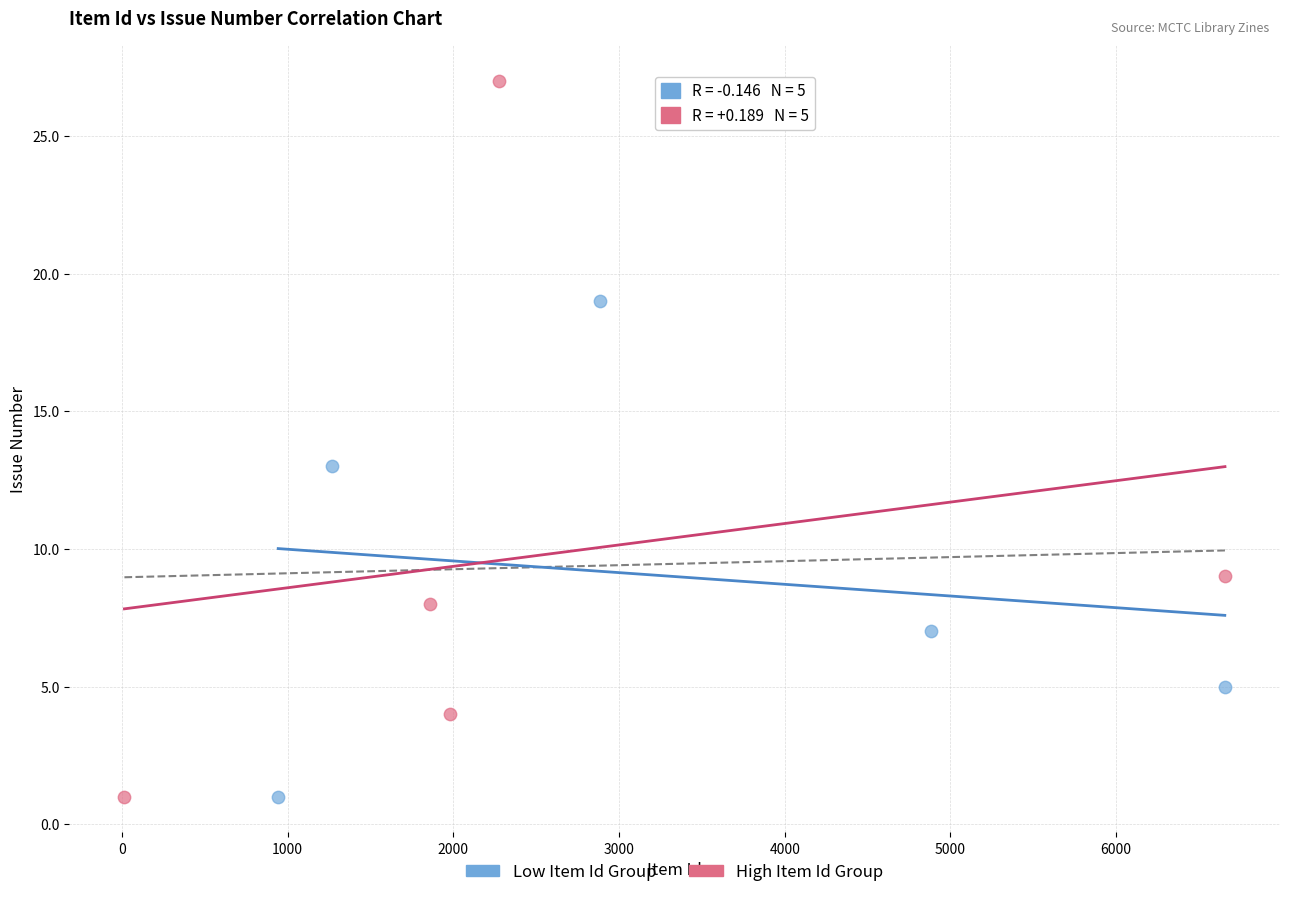

Which series reaches the maximum Y coordinate?

High Item Id Group